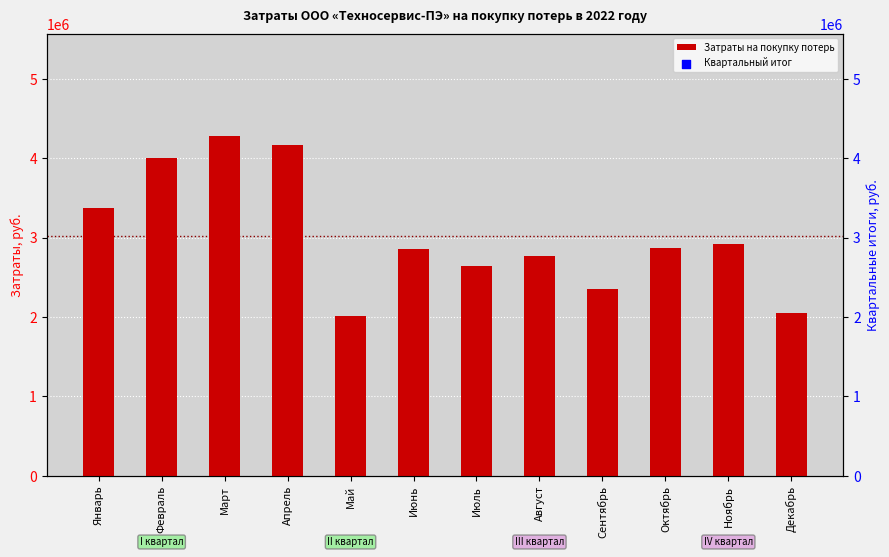

Approximately how many times larger is the value at Февраль compared to Март?

0.9